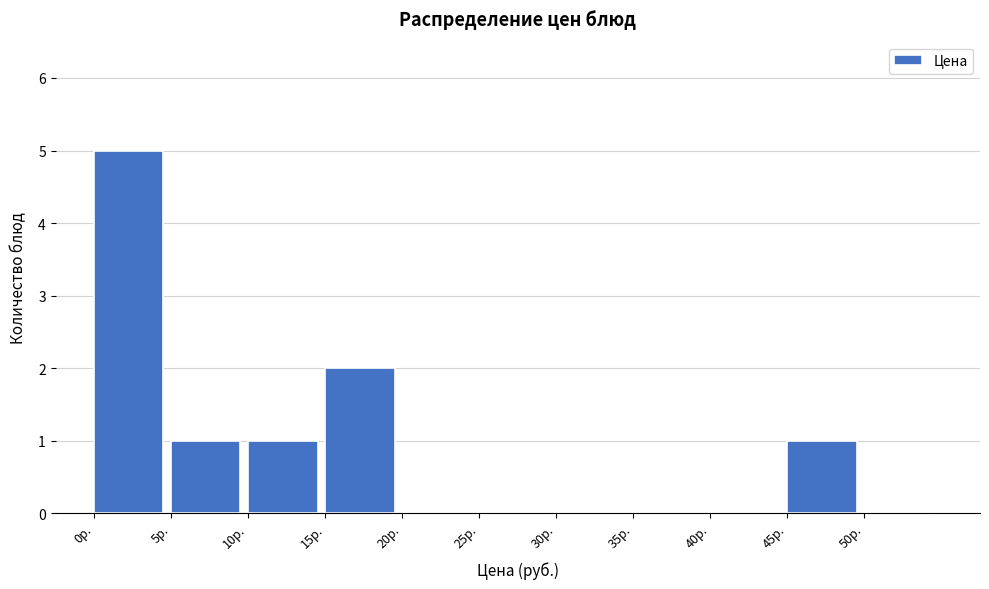

Over which range of the x-axis is the bar tallest?

0 to 5